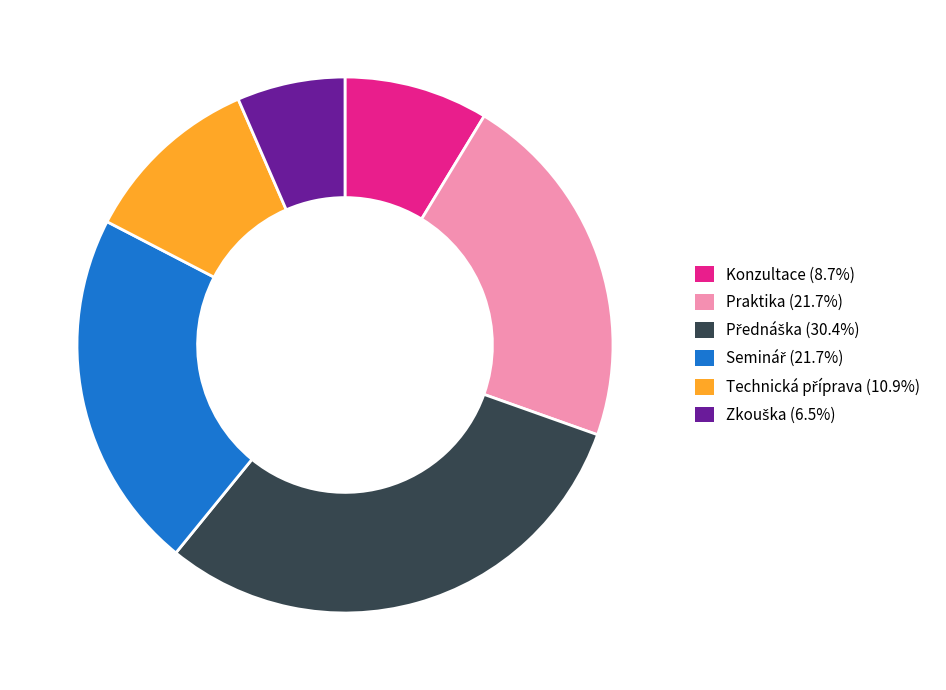

Does Konzultace (8.7%) account for over 50% of the chart?

No